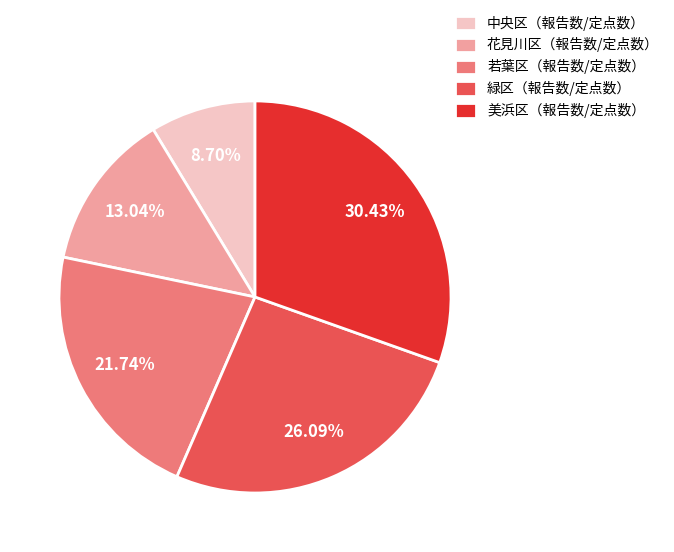

What is the largest slice in the pie chart?

美浜区（報告数/定点数）